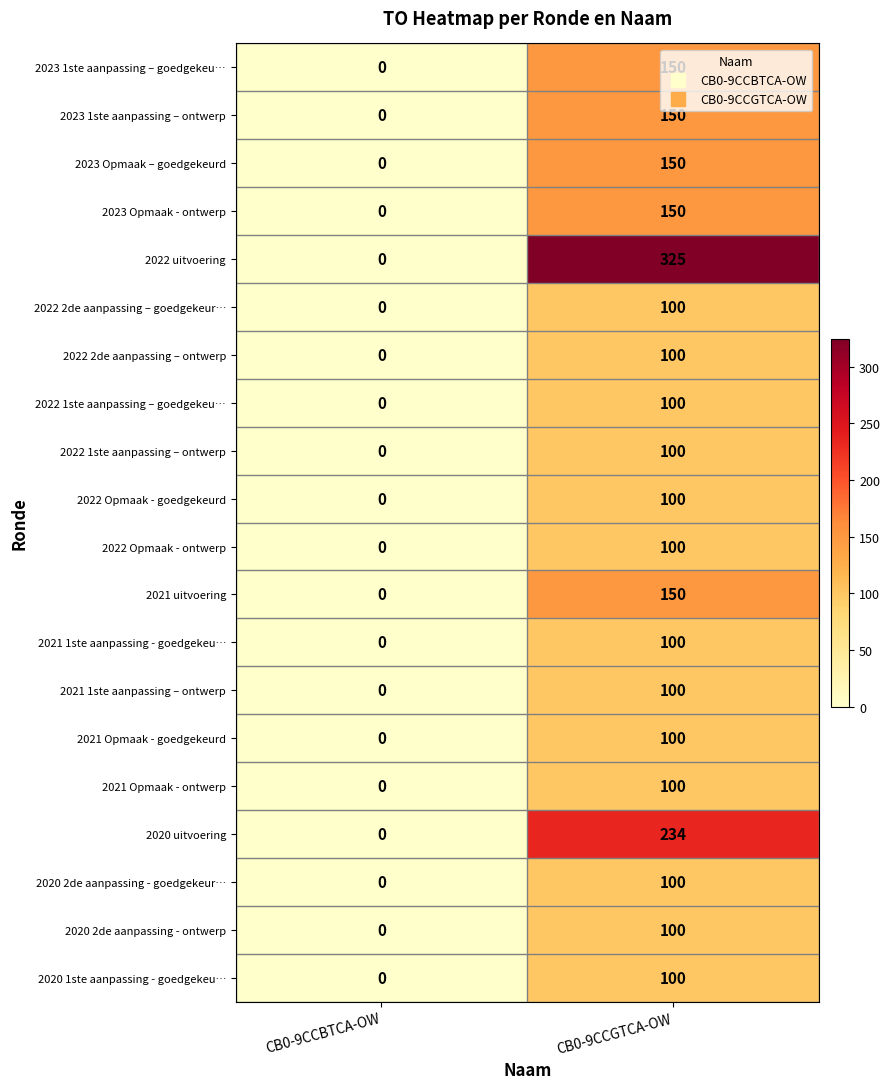

What is the approximate value of 2022 2de aanpassing – goedgekeur… at CB0-9CCGTCA-OW, to the nearest 5?

100